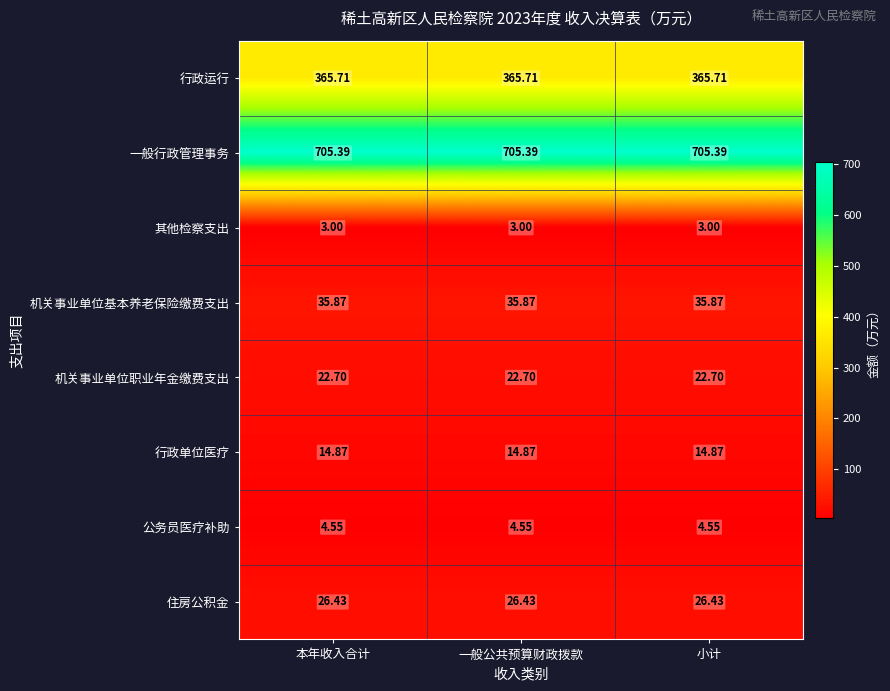

At how many categories does at least one series exceed 370?

3